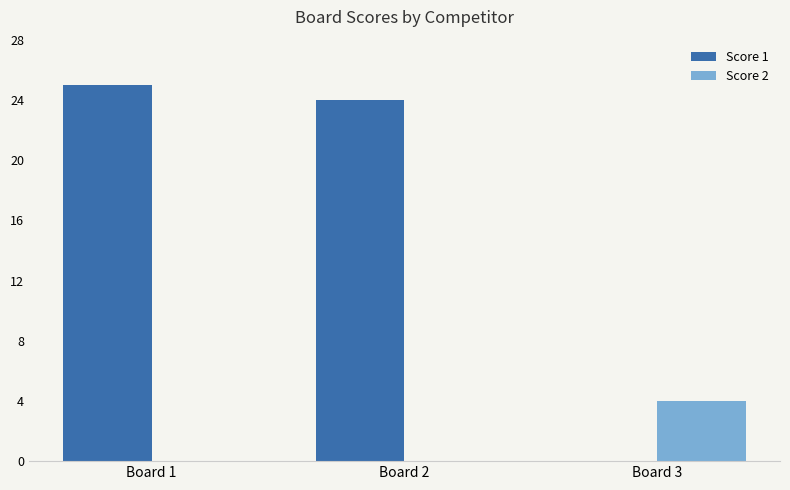

Is it true that Score 2 equals 0 at Board 1?

True